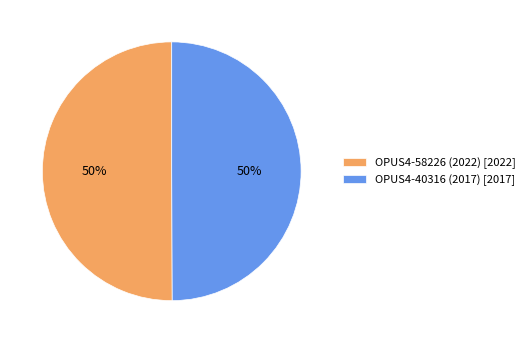

Count the number of slices in the pie.

2